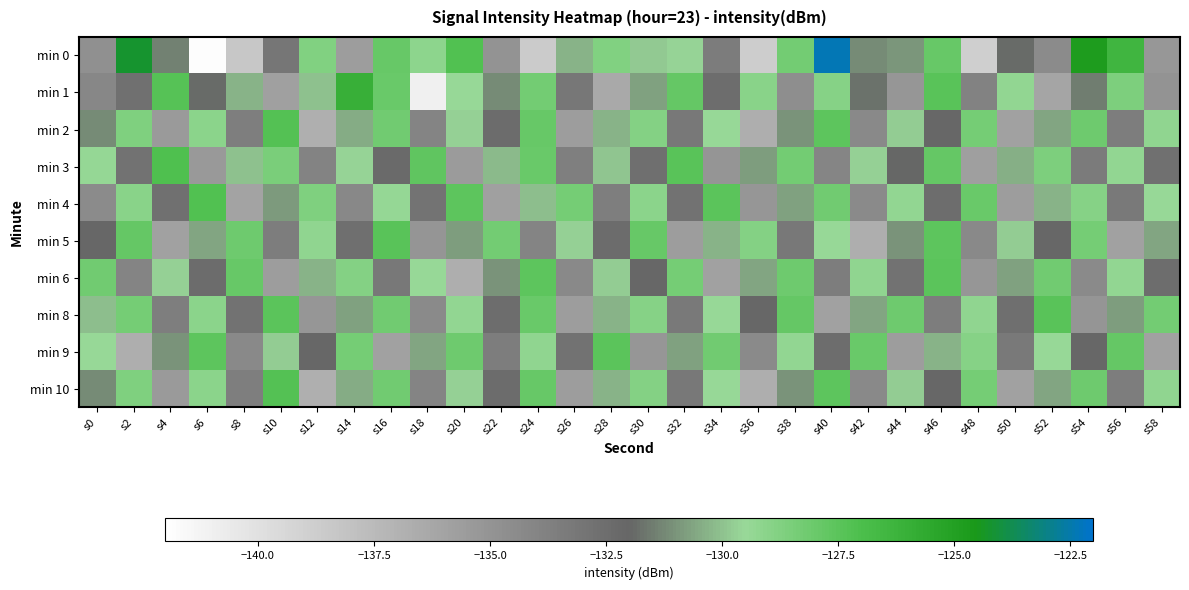

Reading right to left, transcribe all the data shown in this chart.

min 0: s58=-135.2	s56=-126.4	s54=-124.7	s52=-134.4	s50=-131.9	s48=-138.8	s46=-127.9	s44=-131.0	s42=-131.2	s40=-122.3	s38=-128.3	s36=-138.8	s34=-133.4	s32=-129.6	s30=-129.8	s28=-128.7	s26=-130.3	s24=-138.6	s22=-134.9	s20=-127.2	s18=-129.2	s16=-127.9	s14=-135.7	s12=-128.7	s10=-133.0	s8=-138.4	s6=-141.9	s4=-131.4	s2=-124.3	s0=-134.7
min 1: s58=-134.9	s56=-128.6	s54=-131.5	s52=-136.1	s50=-129.3	s48=-133.8	s46=-127.4	s44=-135.2	s42=-131.7	s40=-128.9	s38=-134.6	s36=-129.0	s34=-132.5	s32=-127.8	s30=-130.7	s28=-136.4	s26=-133.1	s24=-128.3	s22=-131.2	s20=-129.5	s18=-141.0	s16=-128.0	s14=-126.0	s12=-130.0	s10=-135.8	s8=-130.3	s6=-131.9	s4=-127.4	s2=-132.6	s0=-134.1
min 2: s58=-129.2	s56=-133.5	s54=-128.1	s52=-130.6	s50=-135.9	s48=-128.4	s46=-132.1	s44=-129.8	s42=-134.3	s40=-127.6	s38=-131.0	s36=-136.7	s34=-129.5	s32=-133.2	s30=-128.8	s28=-130.3	s26=-135.6	s24=-127.9	s22=-132.4	s20=-129.7	s18=-134.0	s16=-128.2	s14=-130.5	s12=-136.8	s10=-127.3	s8=-133.6	s6=-129.1	s4=-135.4	s2=-128.7	s0=-131.2
min 3: s58=-132.7	s56=-129.3	s54=-133.4	s52=-128.6	s50=-130.4	s48=-135.7	s46=-127.8	s44=-132.0	s42=-129.7	s40=-134.1	s38=-128.3	s36=-130.8	s34=-135.1	s32=-127.4	s30=-132.6	s28=-129.9	s26=-133.7	s24=-128.0	s22=-130.2	s20=-135.5	s18=-127.7	s16=-132.3	s14=-129.6	s12=-133.9	s10=-128.5	s8=-130.0	s6=-135.3	s4=-127.1	s2=-132.8	s0=-129.4
min 4: s58=-129.5	s56=-133.3	s54=-128.9	s52=-130.3	s50=-135.6	s48=-128.0	s46=-132.5	s44=-129.3	s42=-134.4	s40=-128.2	s38=-130.7	s36=-135.2	s34=-127.5	s32=-132.8	s30=-129.1	s28=-133.6	s26=-128.4	s24=-130.1	s22=-135.8	s20=-127.6	s18=-132.9	s16=-129.4	s14=-134.2	s12=-128.7	s10=-130.9	s8=-136.0	s6=-127.2	s4=-132.7	s2=-129.0	s0=-134.5
min 5: s58=-130.6	s56=-135.9	s54=-128.4	s52=-132.1	s50=-129.8	s48=-134.3	s46=-127.6	s44=-131.0	s42=-136.7	s40=-129.5	s38=-133.2	s36=-128.8	s34=-130.3	s32=-135.6	s30=-127.9	s28=-132.4	s26=-129.7	s24=-134.0	s22=-128.3	s20=-130.8	s18=-135.1	s16=-127.4	s14=-132.6	s12=-129.2	s10=-133.5	s8=-128.1	s6=-130.6	s4=-135.9	s2=-127.8	s0=-132.1
min 6: s58=-132.5	s56=-129.3	s54=-134.4	s52=-128.2	s50=-130.7	s48=-135.2	s46=-127.5	s44=-132.8	s42=-129.2	s40=-133.5	s38=-128.1	s36=-130.6	s34=-135.9	s32=-128.4	s30=-132.1	s28=-129.8	s26=-134.3	s24=-127.6	s22=-131.0	s20=-136.7	s18=-129.5	s16=-133.2	s14=-128.8	s12=-130.3	s10=-135.6	s8=-127.9	s6=-132.4	s4=-129.7	s2=-134.0	s0=-128.2
min 8: s58=-128.3	s56=-130.8	s54=-135.1	s52=-127.4	s50=-132.6	s48=-129.2	s46=-133.5	s44=-128.1	s42=-130.6	s40=-135.9	s38=-127.8	s36=-132.1	s34=-129.5	s32=-133.3	s30=-128.9	s28=-130.3	s26=-135.6	s24=-128.0	s22=-132.5	s20=-129.3	s18=-134.4	s16=-128.2	s14=-130.7	s12=-135.2	s10=-127.5	s8=-132.8	s6=-129.1	s4=-133.6	s2=-128.4	s0=-130.1
min 9: s58=-135.9	s56=-127.8	s54=-132.1	s52=-129.5	s50=-133.3	s48=-128.9	s46=-130.3	s44=-135.6	s42=-128.0	s40=-132.5	s38=-129.3	s36=-134.4	s34=-128.2	s32=-130.7	s30=-135.2	s28=-127.5	s26=-132.8	s24=-129.2	s22=-133.5	s20=-128.1	s18=-130.6	s16=-135.9	s14=-128.4	s12=-132.1	s10=-129.8	s8=-134.3	s6=-127.6	s4=-131.0	s2=-136.7	s0=-129.5
min 10: s58=-129.2	s56=-133.5	s54=-128.1	s52=-130.6	s50=-135.9	s48=-128.4	s46=-132.1	s44=-129.8	s42=-134.3	s40=-127.6	s38=-131.0	s36=-136.7	s34=-129.5	s32=-133.2	s30=-128.8	s28=-130.3	s26=-135.6	s24=-127.9	s22=-132.4	s20=-129.7	s18=-134.0	s16=-128.2	s14=-130.5	s12=-136.8	s10=-127.3	s8=-133.6	s6=-129.1	s4=-135.4	s2=-128.7	s0=-131.2